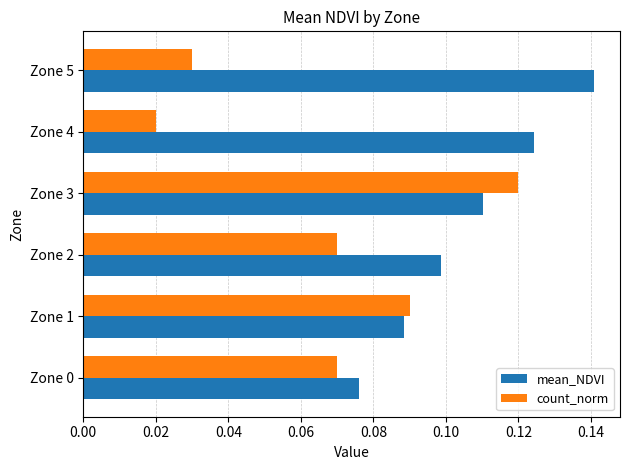

Is it true that mean_NDVI equals 0.1 at Zone 4?

True